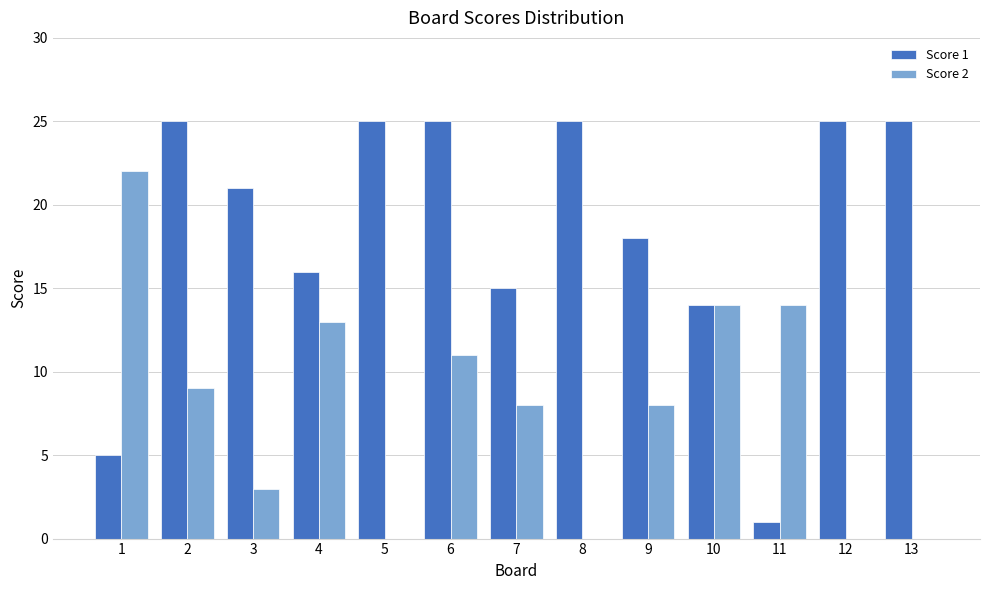

Which series changed the most between 3 and 10?

Score 2